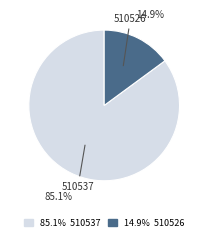

Rank the categories by value from highest to lowest.

510537, 510526